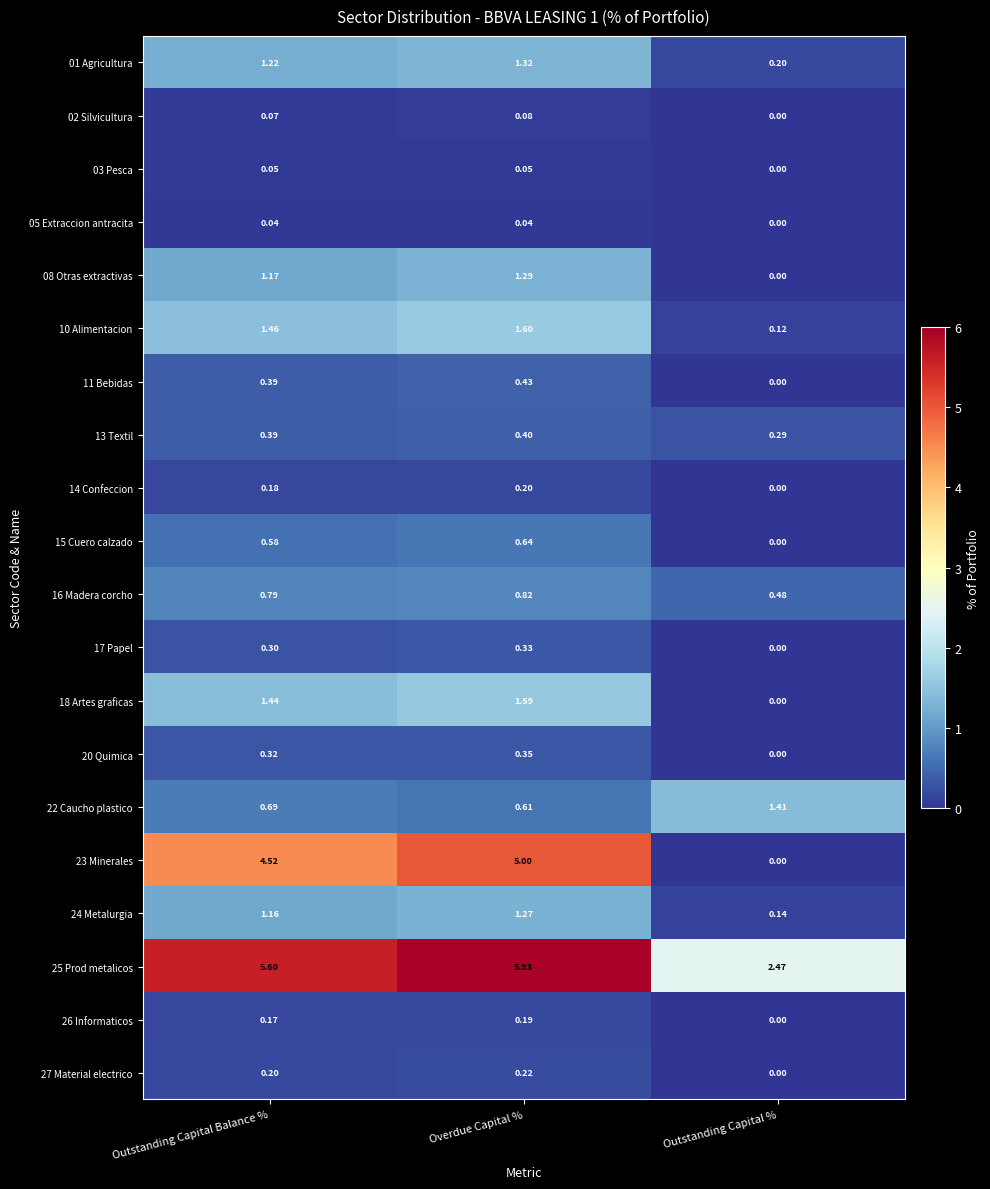

Which category has the lowest value across all series?

Outstanding Capital %